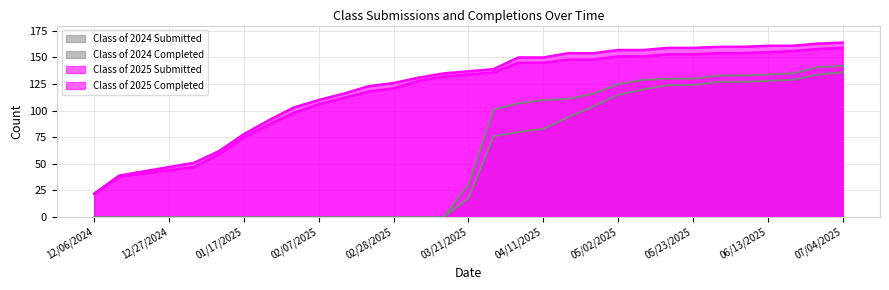

Read the Class of 2025 Submitted value at 02/21/2025, to the nearest 5.

125